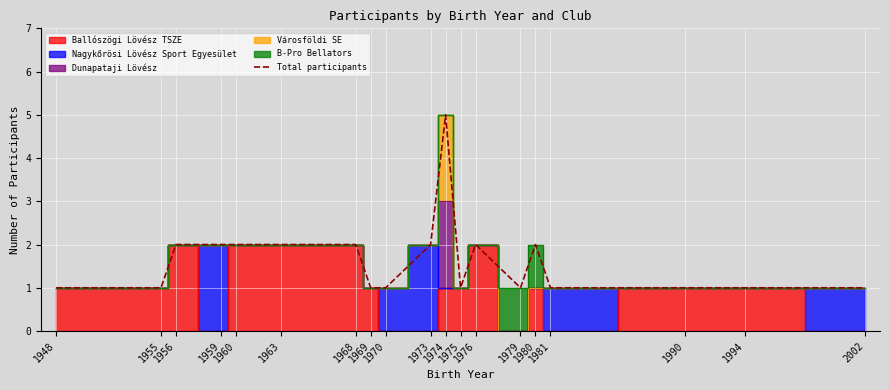

How many categories are shown in the chart?

19